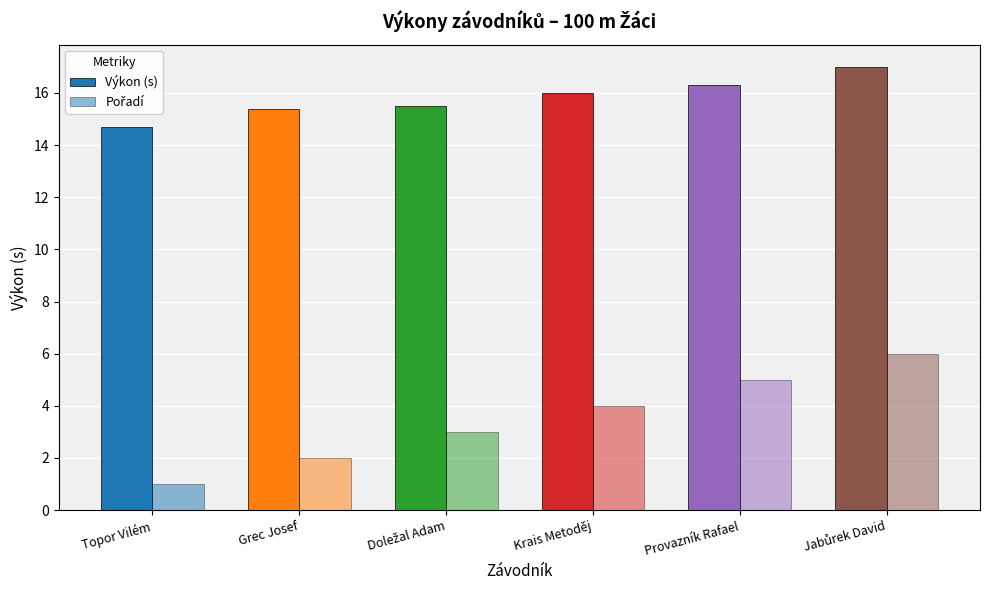

What is the average value of the Pořadí series?

3.5